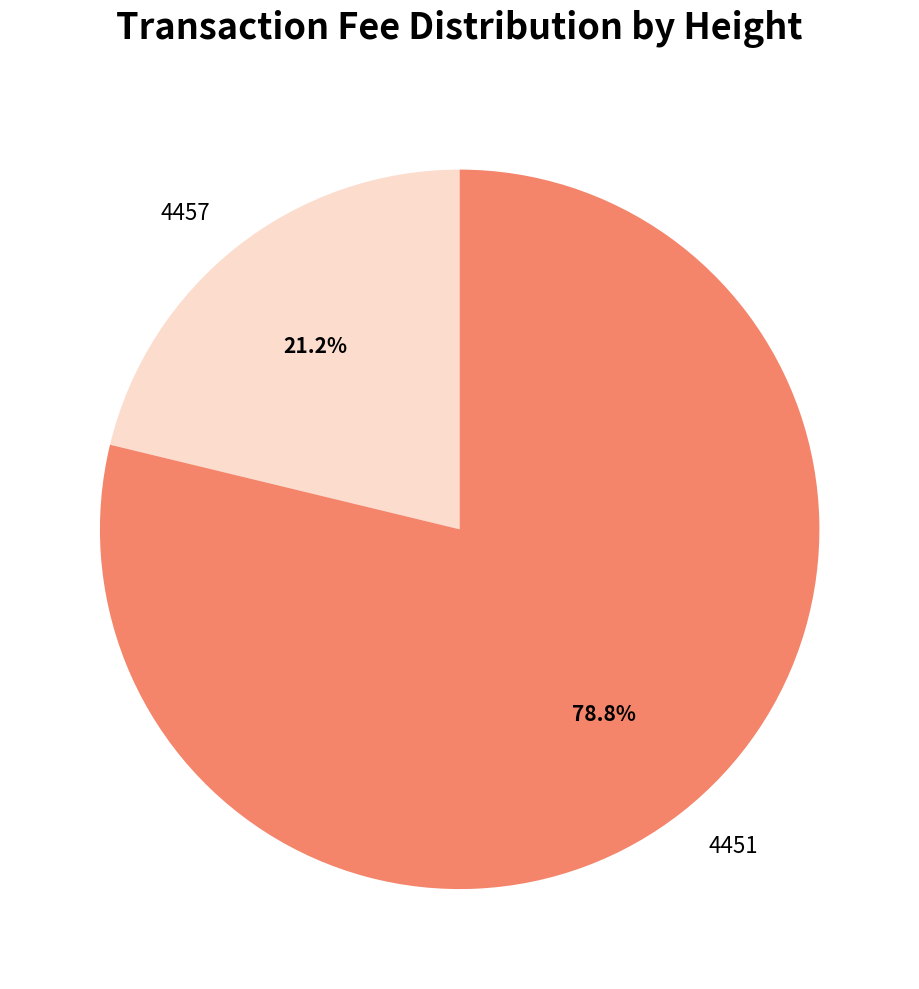

What is the largest slice in the pie chart?

4451